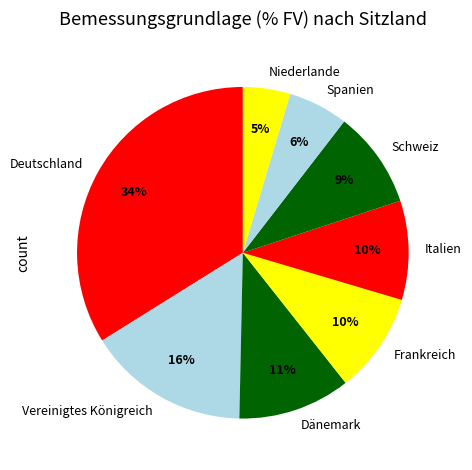

Does Vereinigtes Königreich account for over 50% of the chart?

No